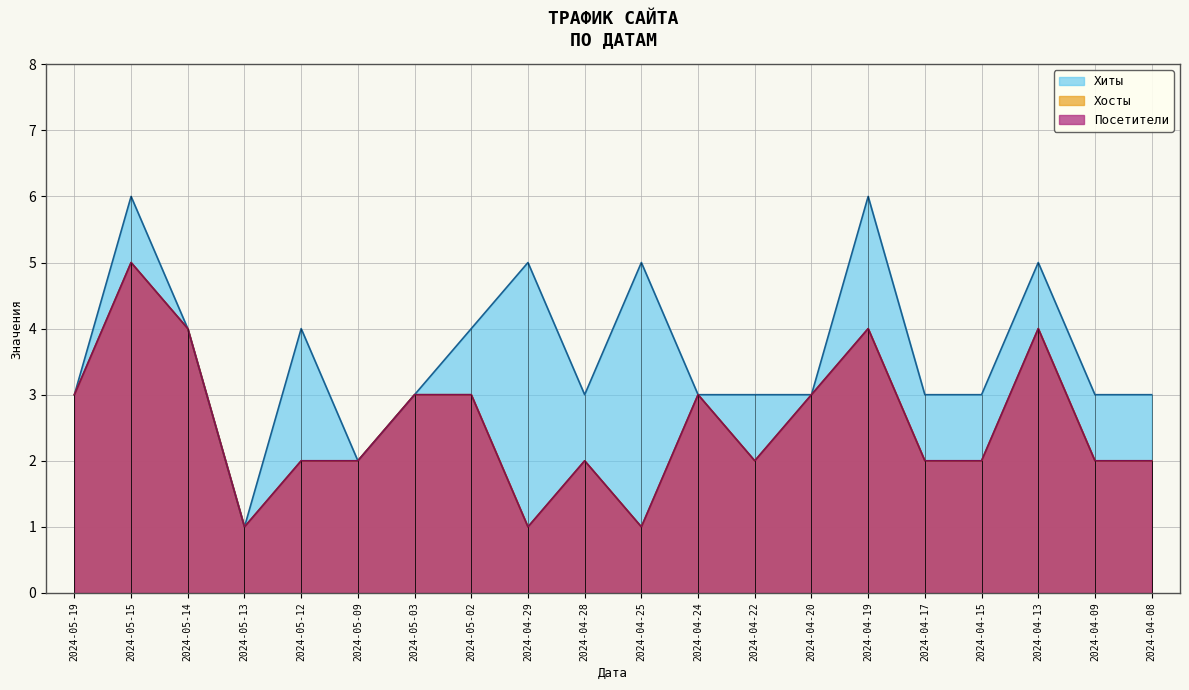

Rank the series by their maximum value, from highest to lowest.

Хиты, Хосты, Посетители